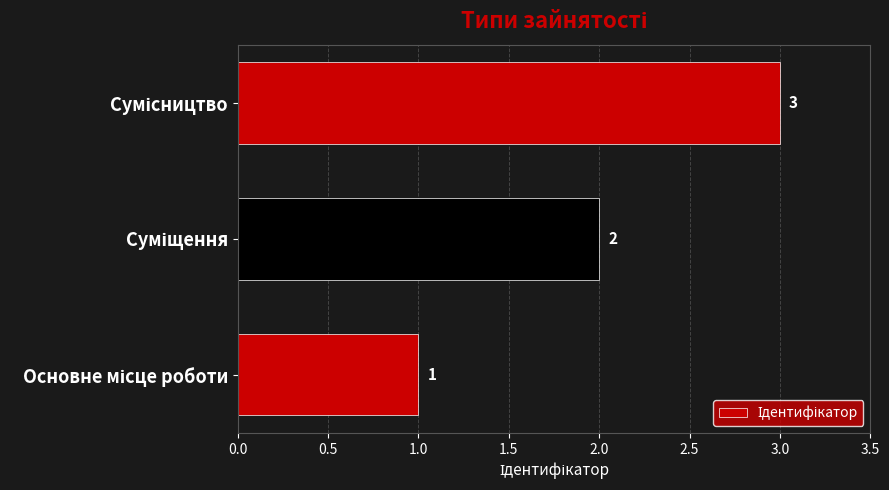

What is the greatest value displayed?

3